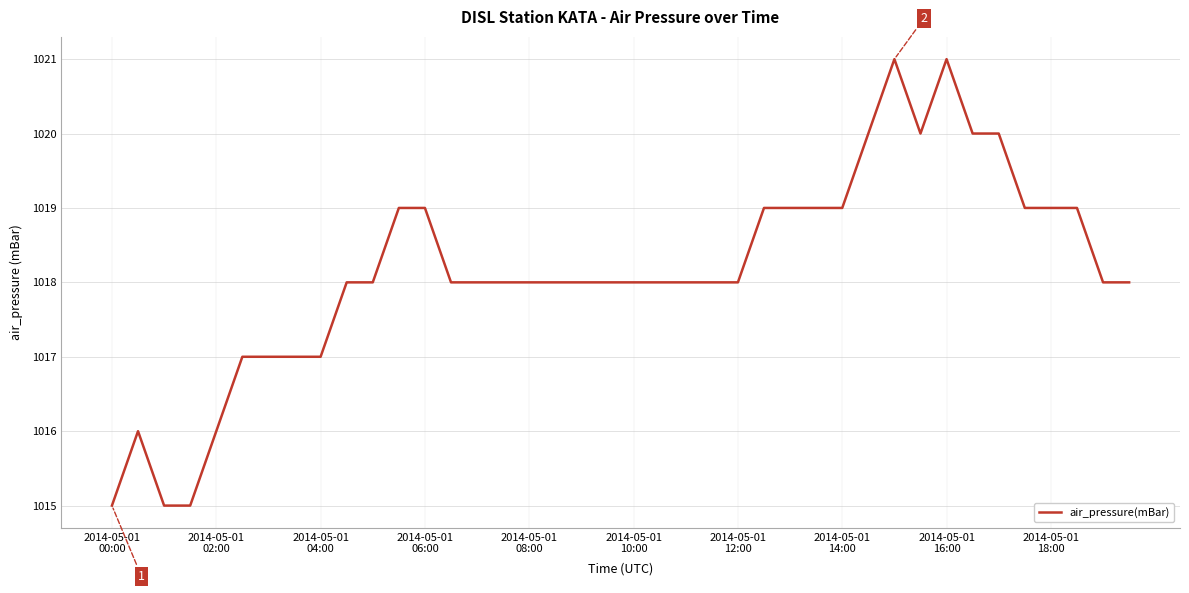

What is the difference between the maximum and minimum values?

6